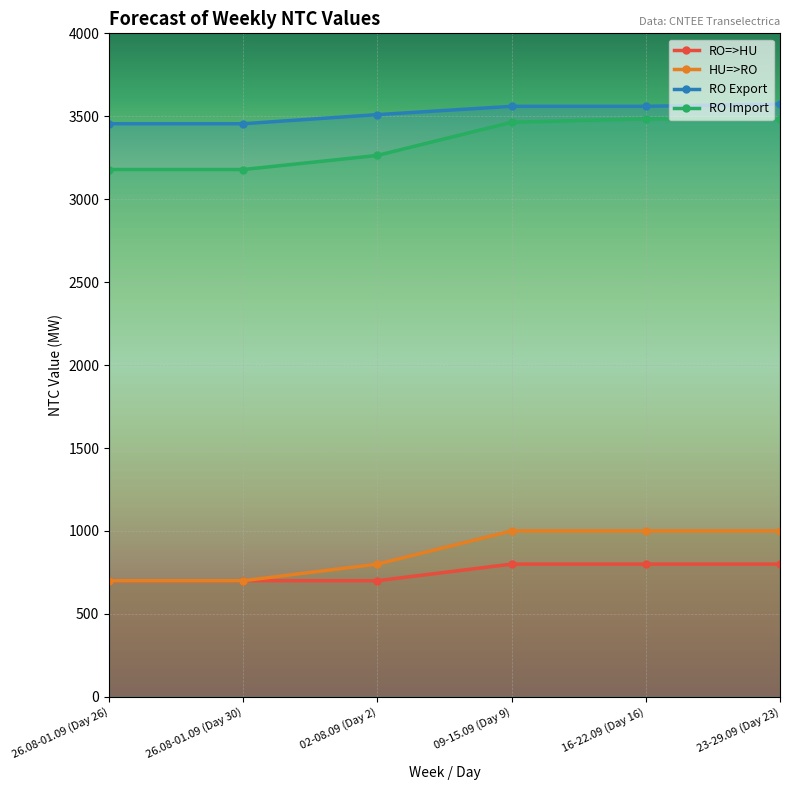

What is the value of the RO=>HU point at the 6th from the left?

800